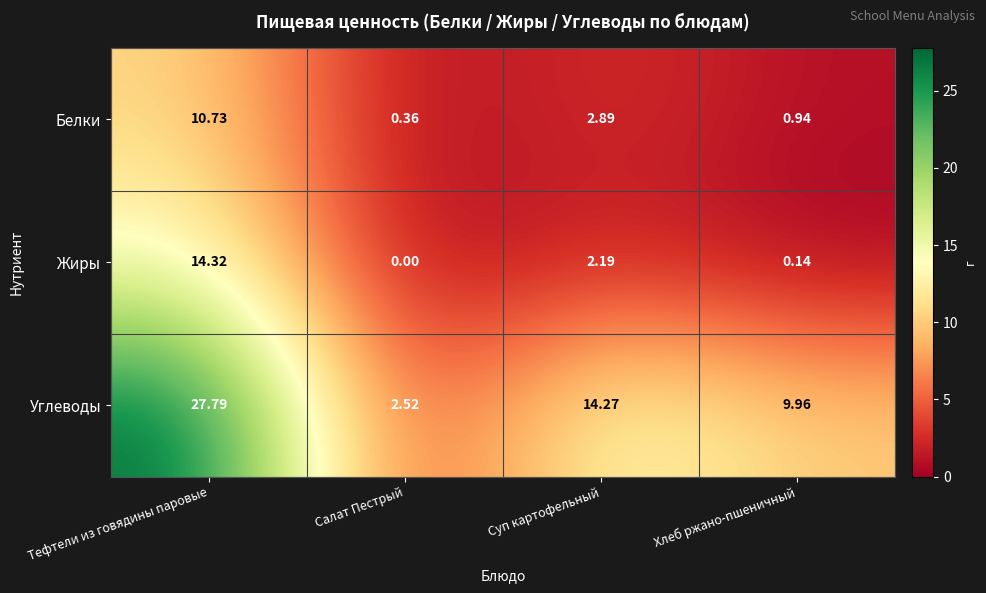

Which category has the lowest value in the Белки series?

Салат Пестрый